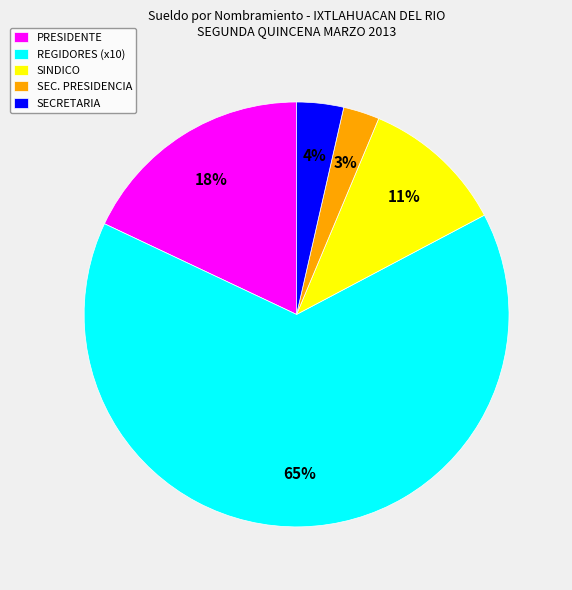

To the nearest percent, what is the average slice percentage?

20%